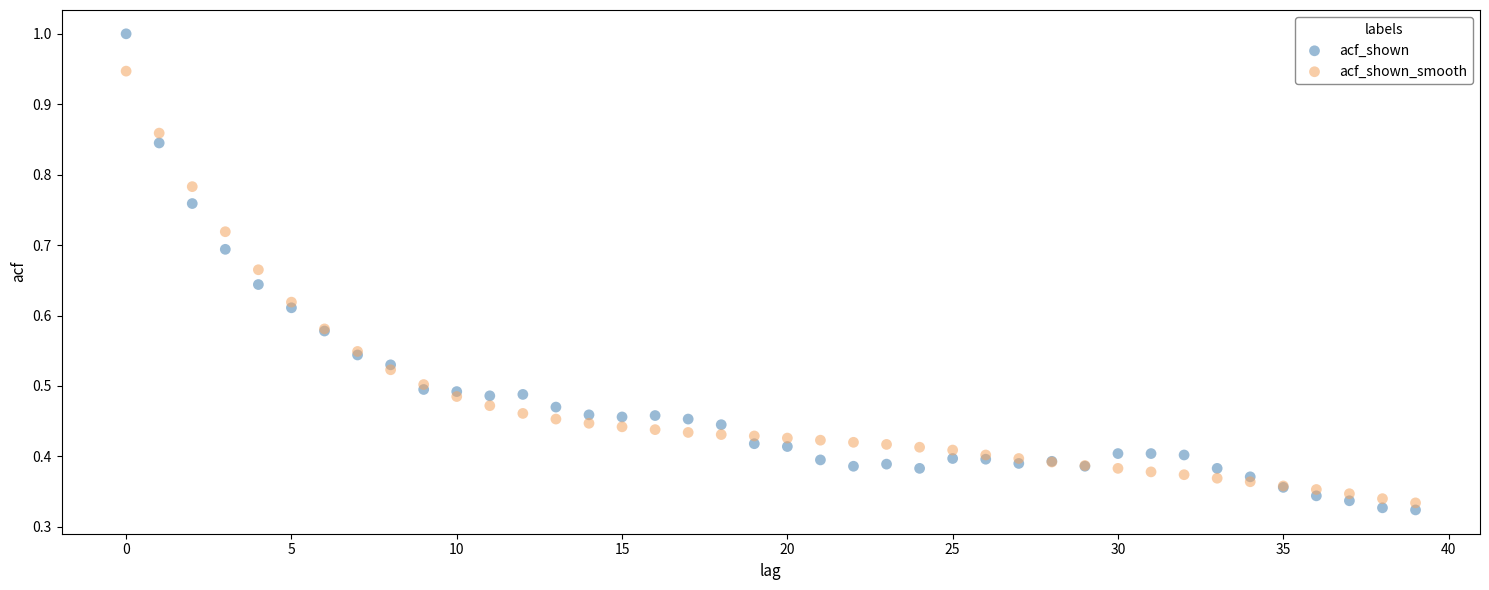

Which series contains the highest Y value?

acf_shown